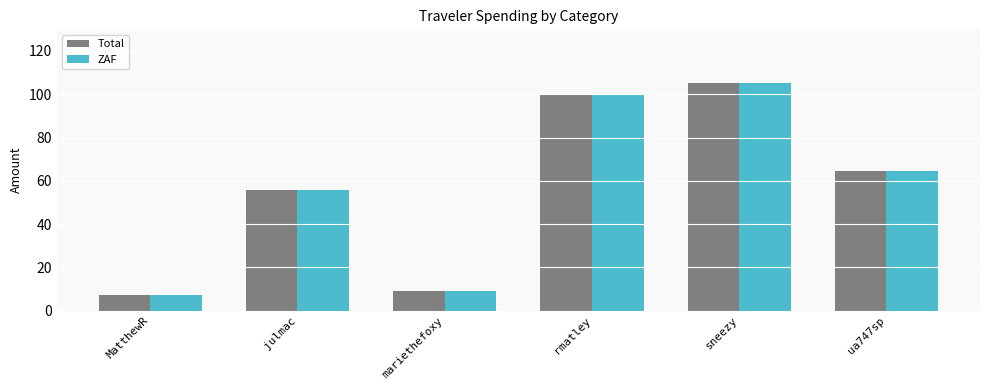

Reading right to left, list all the values displayed in this chart.

Total: ua747sp=64.4	sneezy=105.3	rmatley=100.0	mariethefoxy=9.1	julmac=55.9	MatthewR=7.1
ZAF: ua747sp=64.4	sneezy=105.3	rmatley=100.0	mariethefoxy=9.1	julmac=55.9	MatthewR=7.1